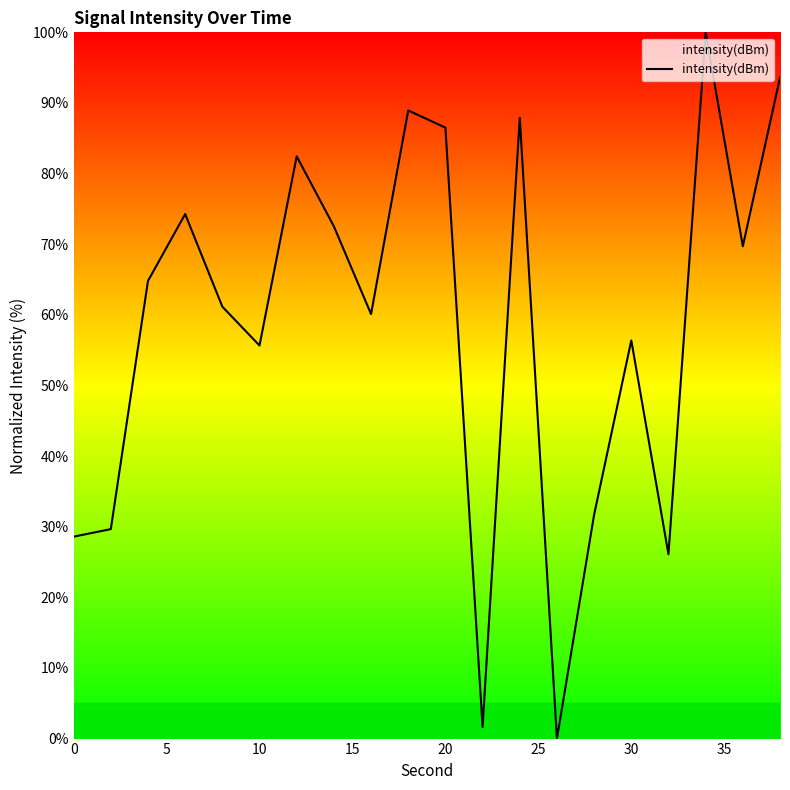

Reading right to left, list all the values displayed in this chart.

93.6	69.7	100.0	26.1	56.4	31.7	0.0	87.9	1.6	86.5	88.9	60.1	72.5	82.4	55.7	61.2	74.3	64.8	29.7	28.6